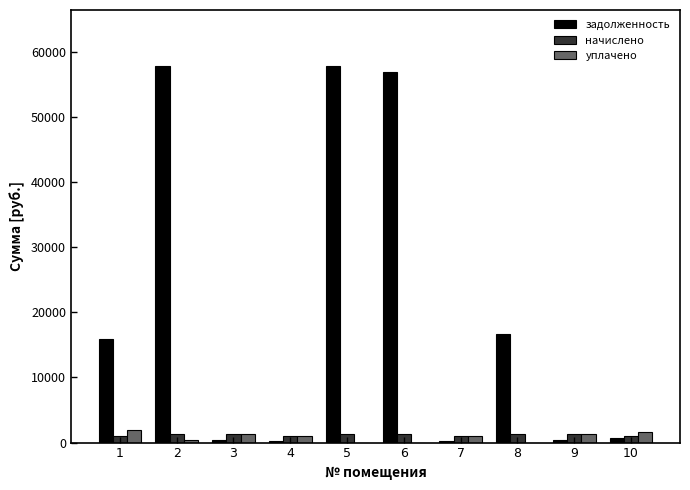

Which series changed the most between 5 and 10?

задолженность